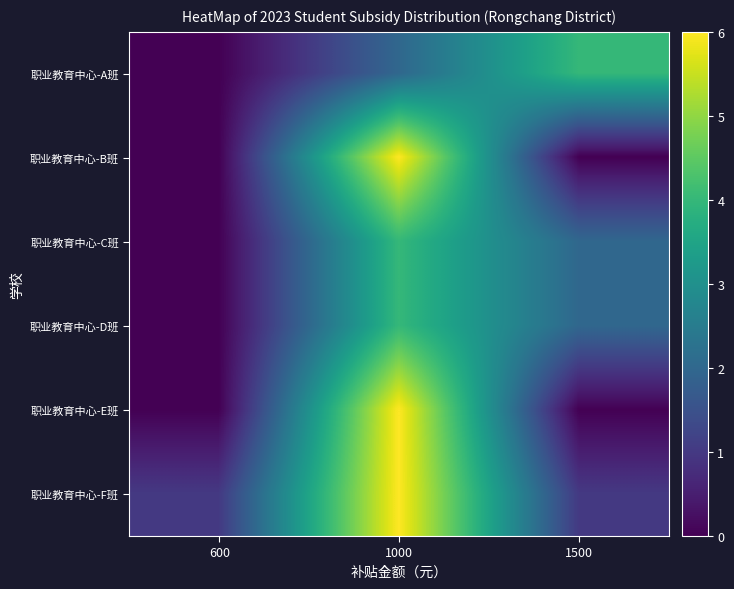

Which series has the largest range (max minus min)?

row_1